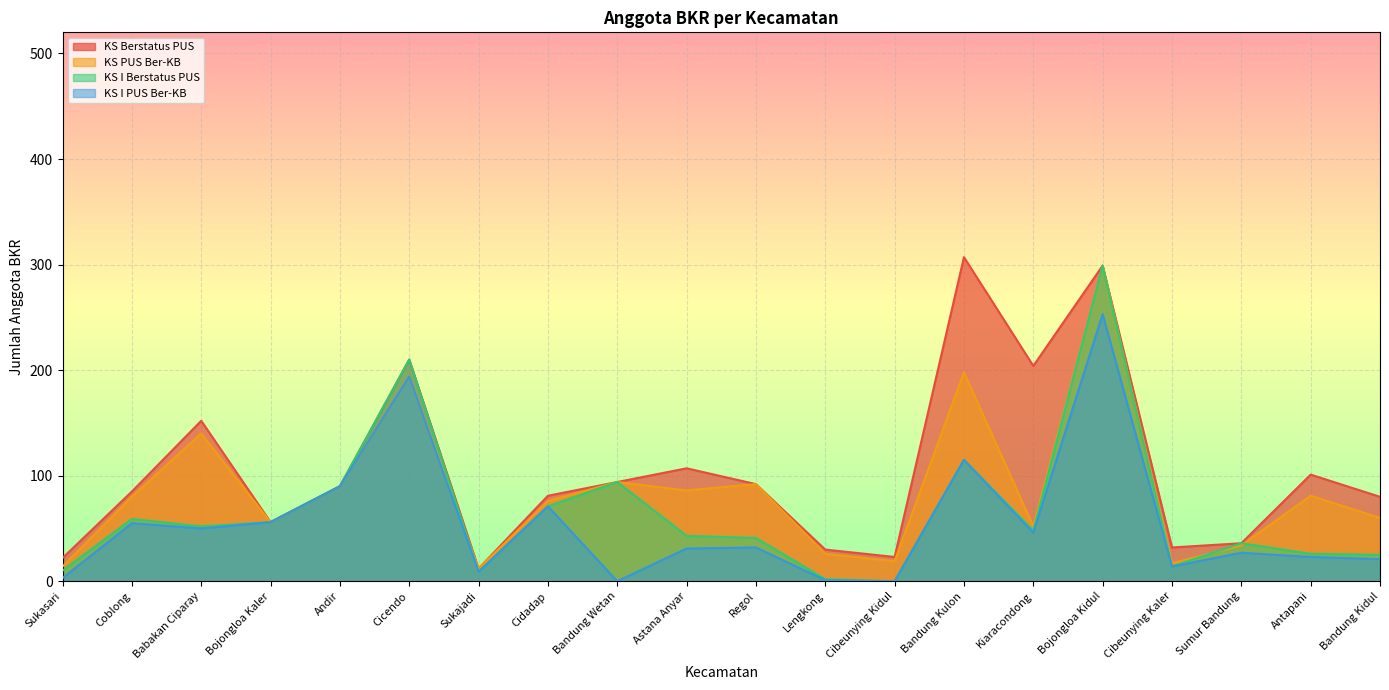

Is it true that KS I Berstatus PUS equals 43 at Cicendo?

False